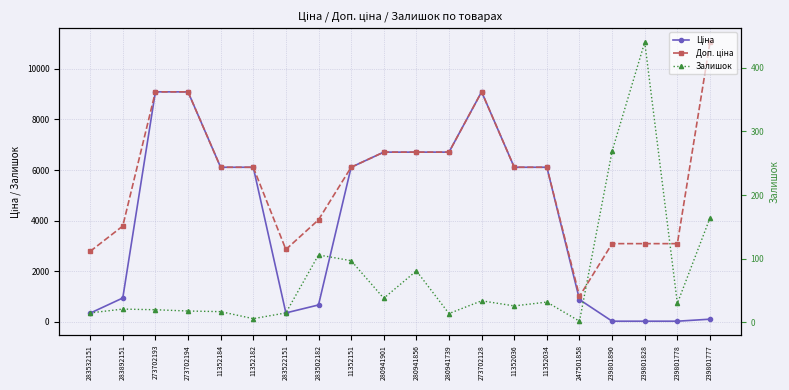

True or false: Ціна has a value of 10261.4 at 11352182.

False